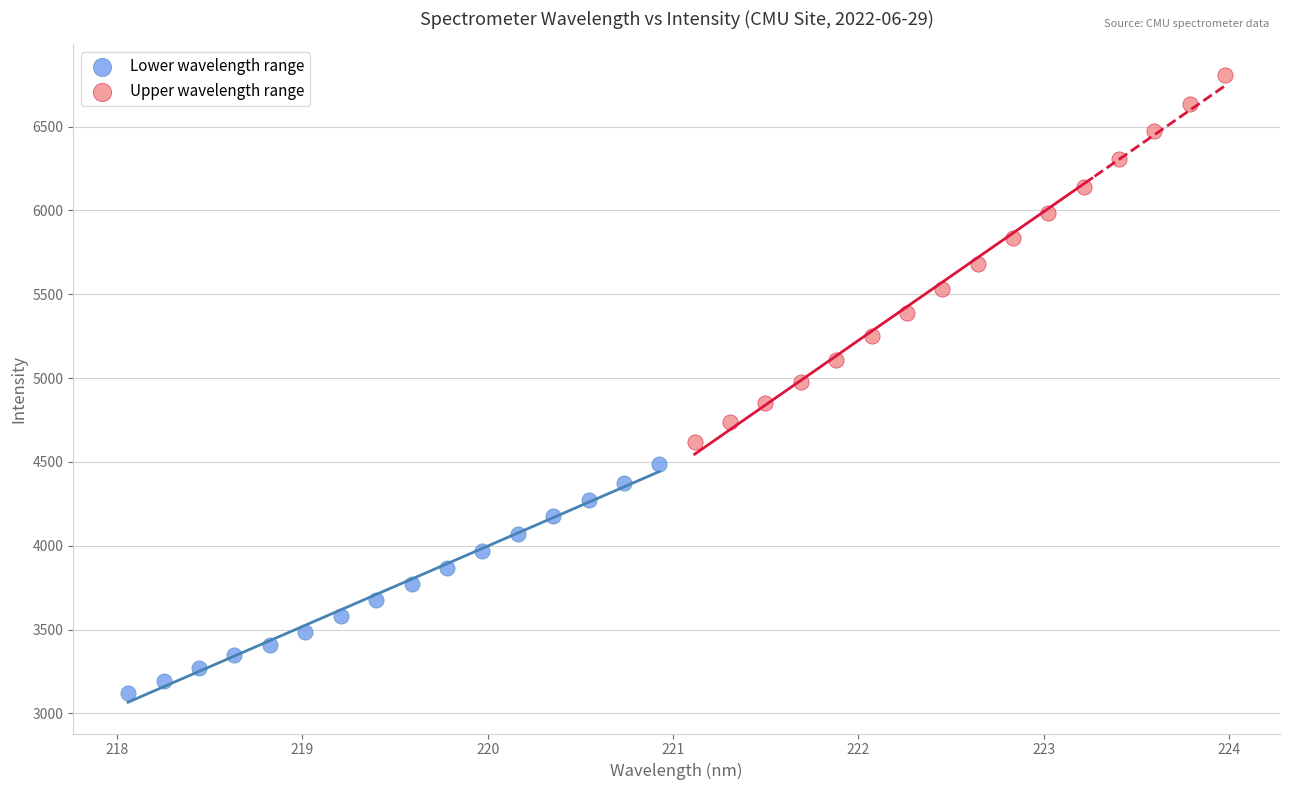

Which series contains the highest Y value?

Upper wavelength range